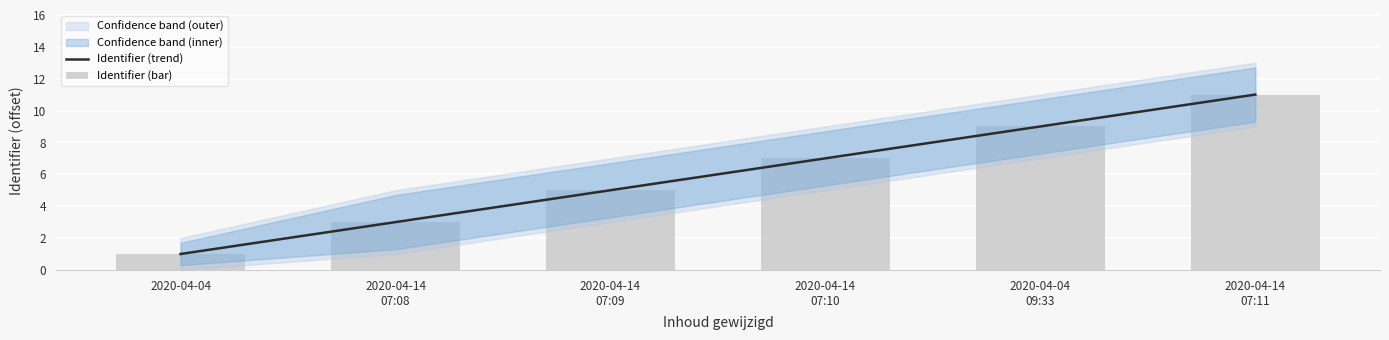

At how many categories does at least one series exceed 4?

4